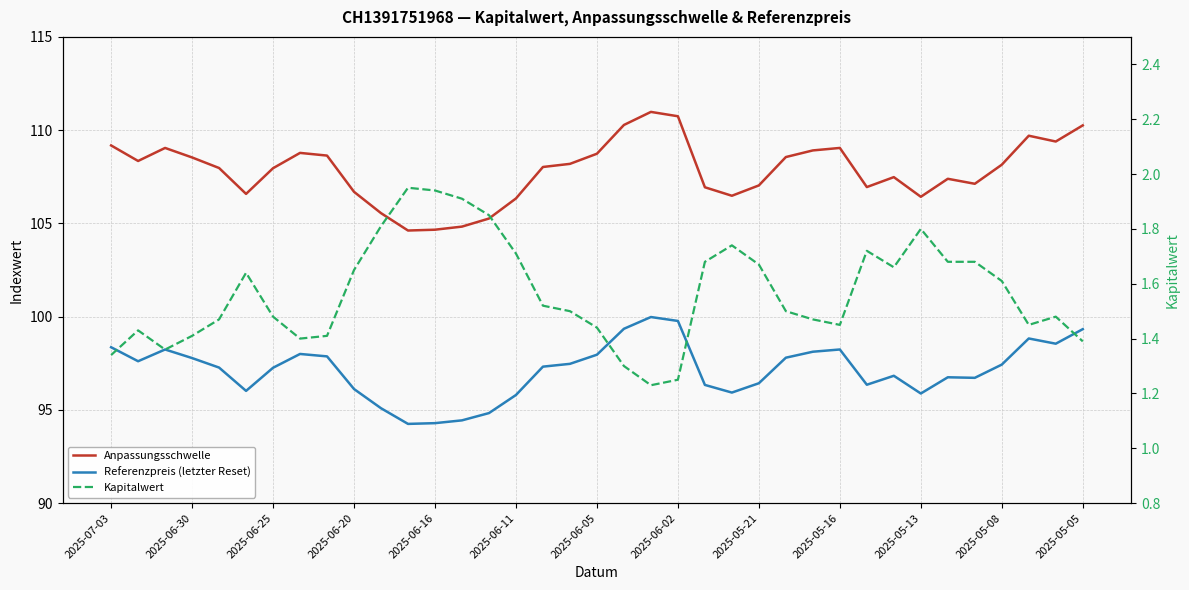

At 31, list the series in order from largest to smallest.

Anpassungsschwelle, Referenzpreis (letzter Reset), Kapitalwert